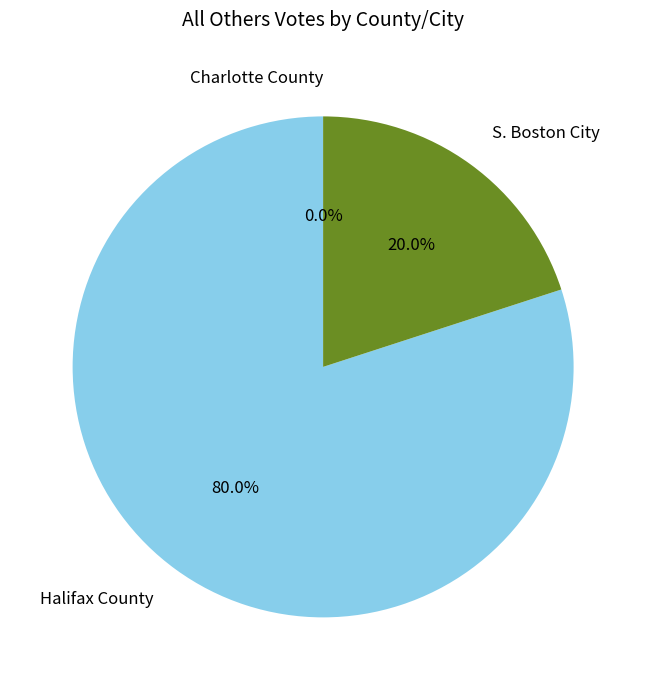

How many segments does this pie chart have?

3